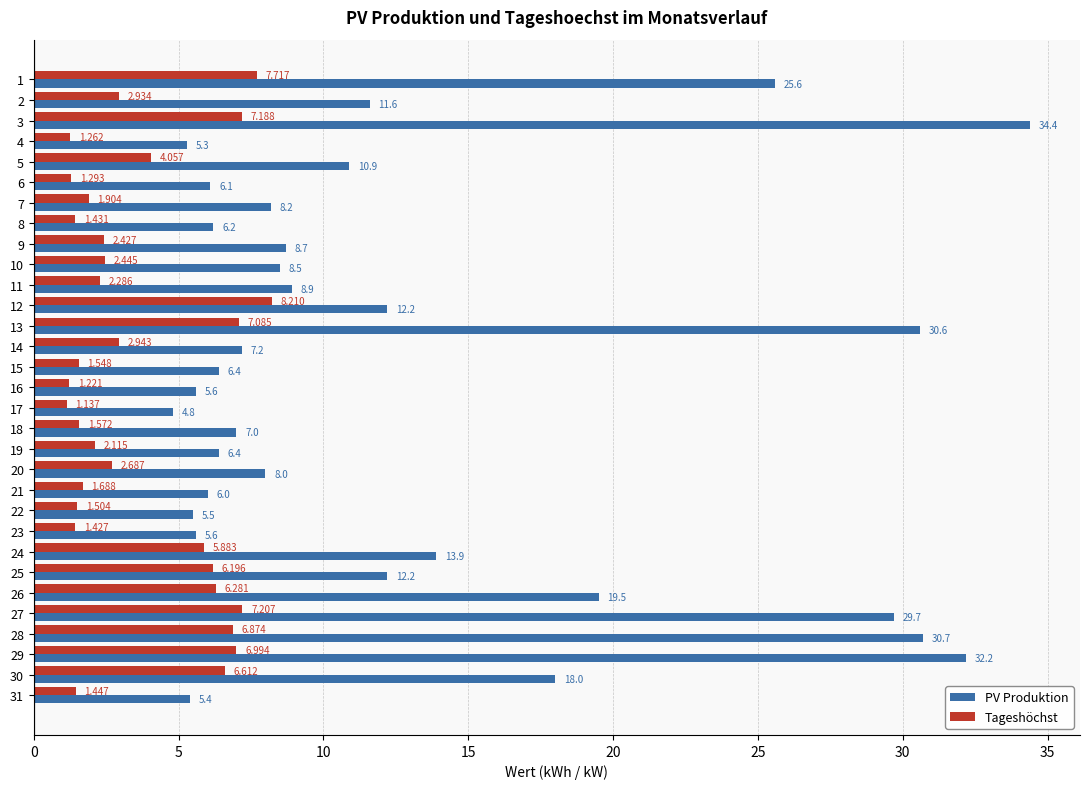

At which category is the sum across all series the highest?

3